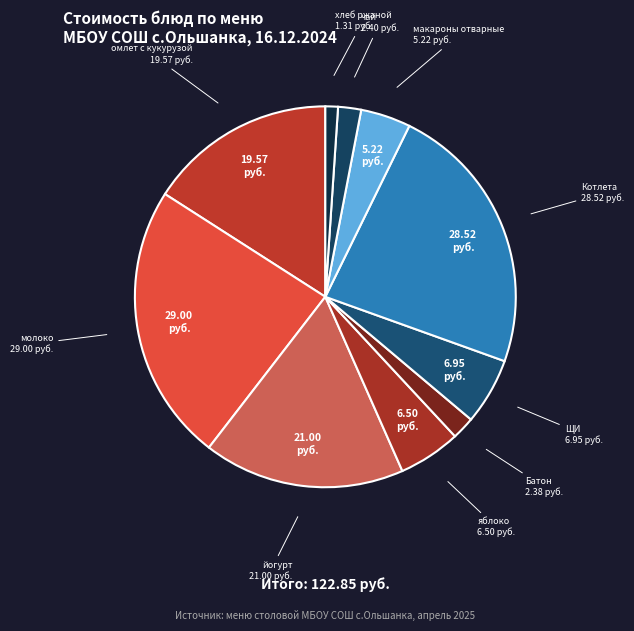

How many segments does this pie chart have?

10